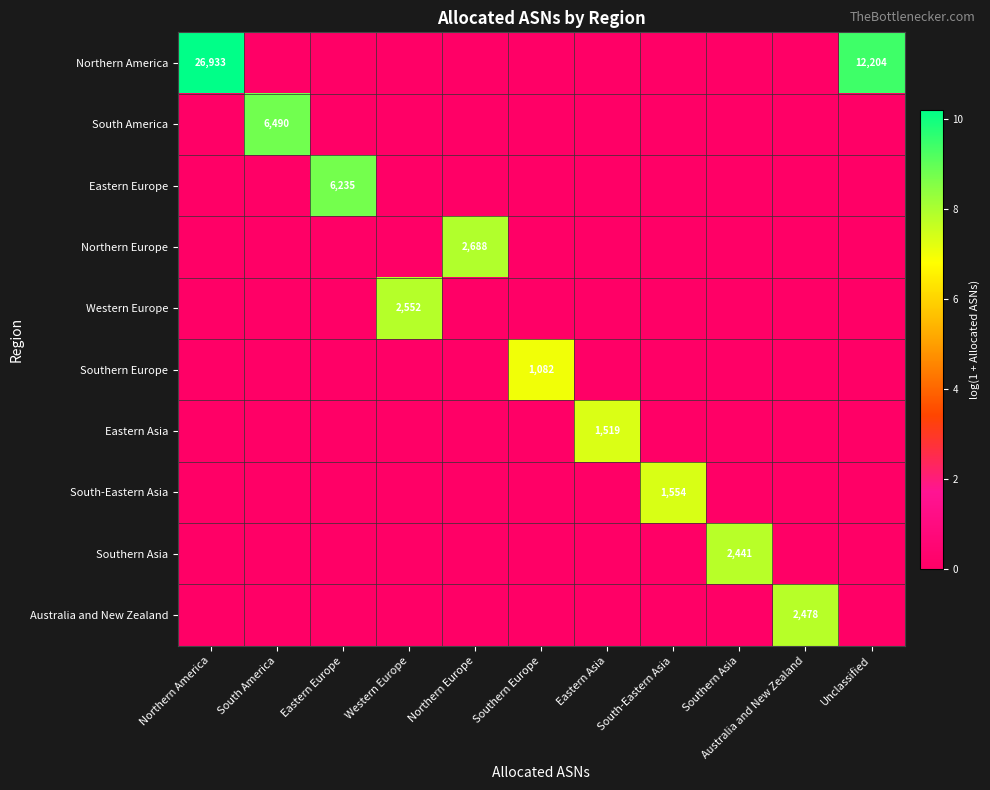

Rank the series at Eastern Asia from lowest to highest value.

Northern America, South America, Eastern Europe, Northern Europe, Western Europe, Southern Europe, South-Eastern Asia, Southern Asia, Australia and New Zealand, Eastern Asia